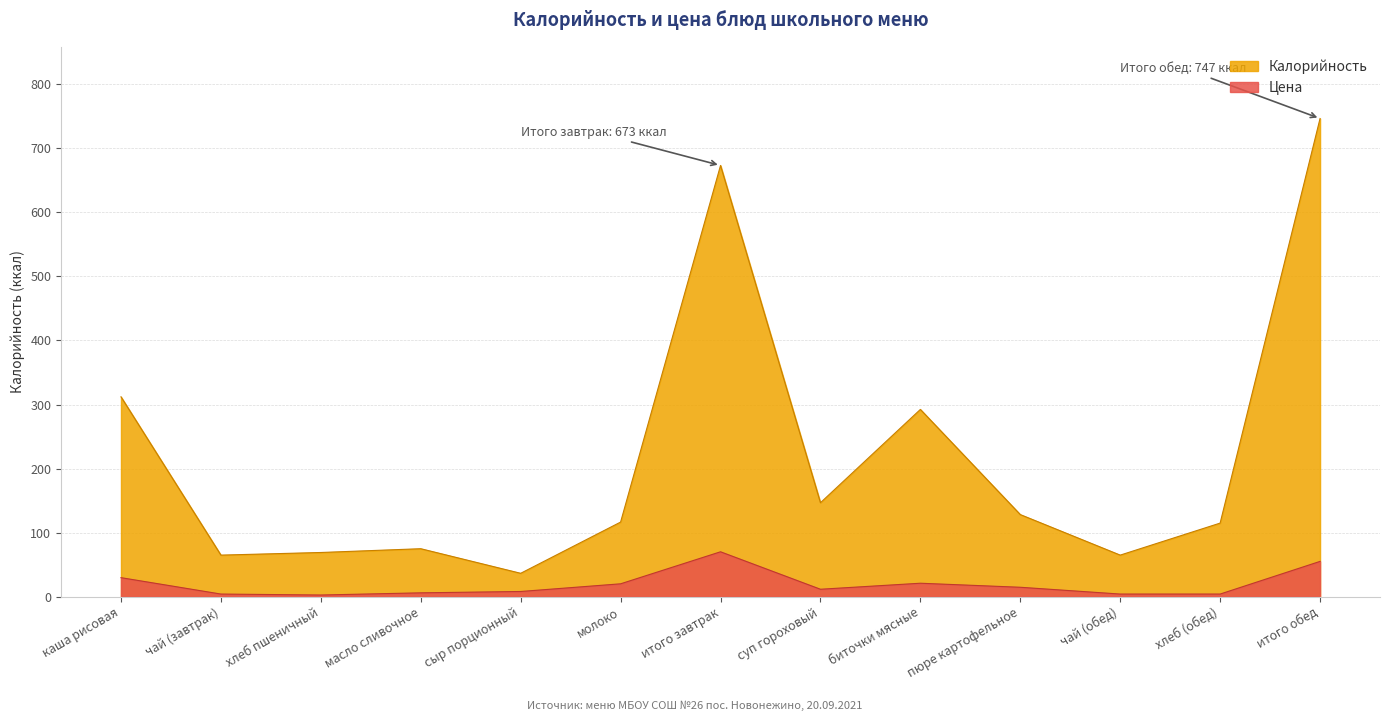

What is the approximate value of Цена at каша рисовая?

29.6